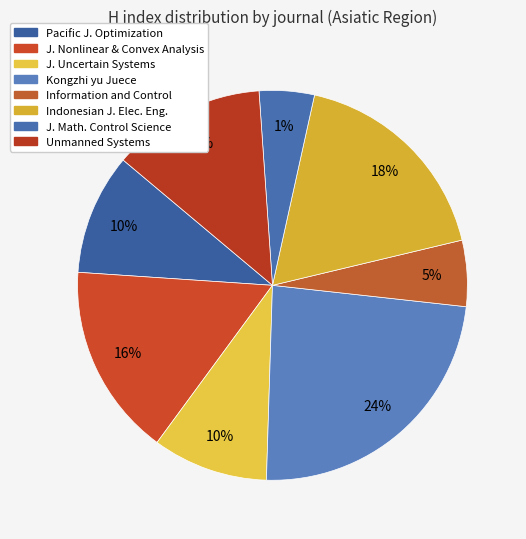

To the nearest percent, what percentage of the pie is Journal of Nonlinear and Convex Analysis?

16%